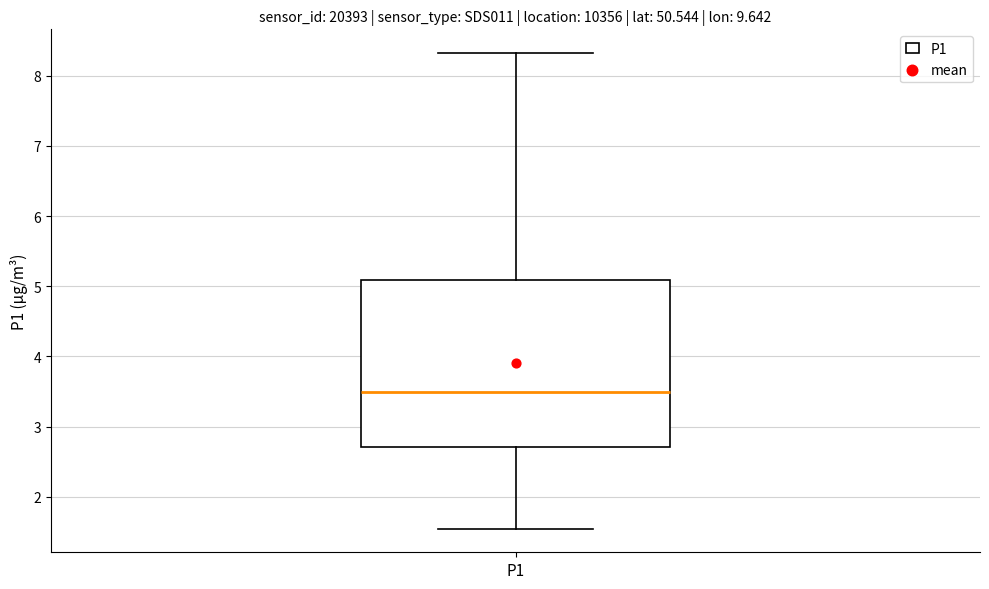

Where does the upper whisker of the box for P1 end on the y-axis? The values are not printed on the chart, so give them approximately, as read against the axis.

8.3